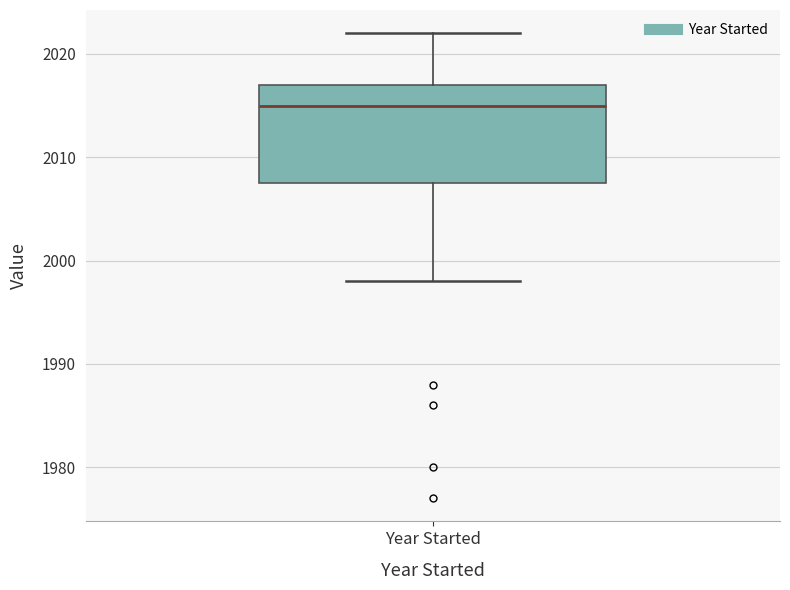

Where does the median line of the box for Year Started sit on the y-axis? The values are not printed on the chart, so give them approximately, as read against the axis.

2015